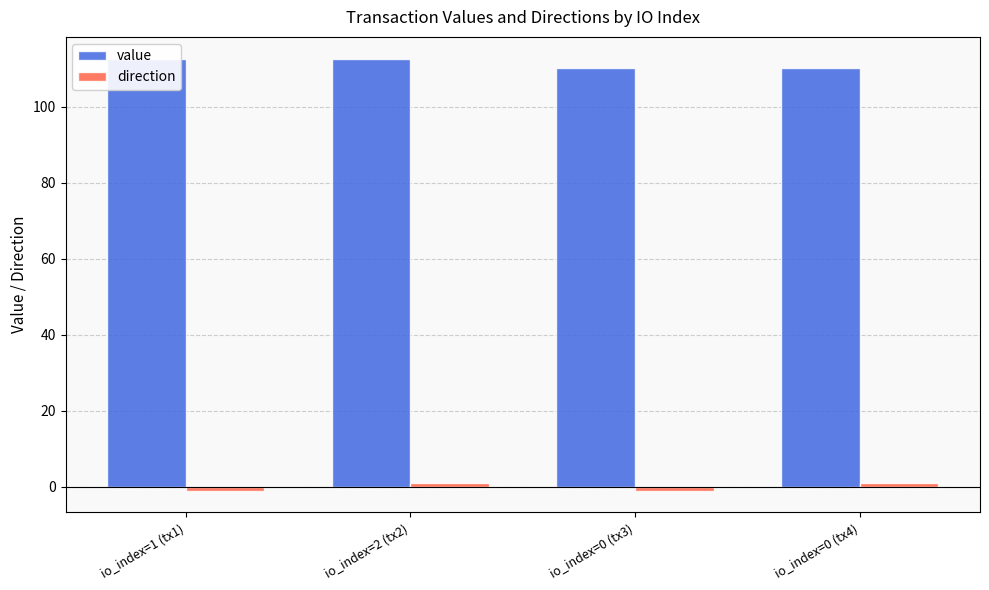

At io_index=0 (tx4), list the series in order from largest to smallest.

value, direction